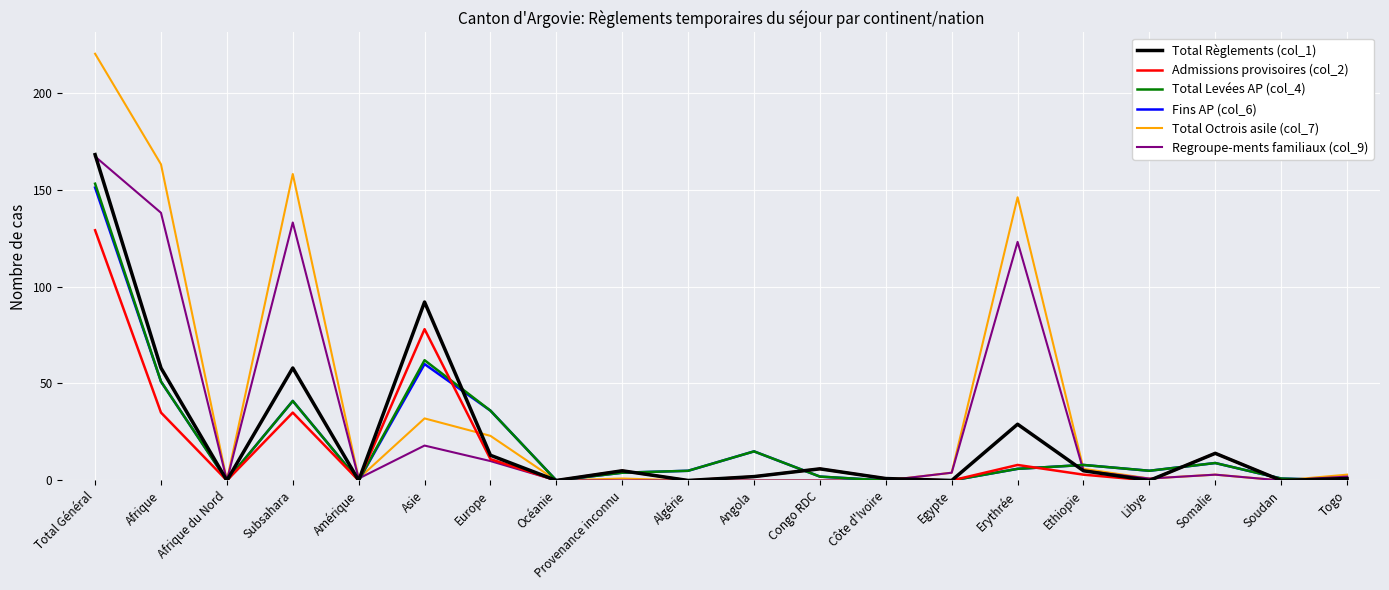

What is the sum of the Total Levées AP (col_4) values at Asie and Subsahara?

103